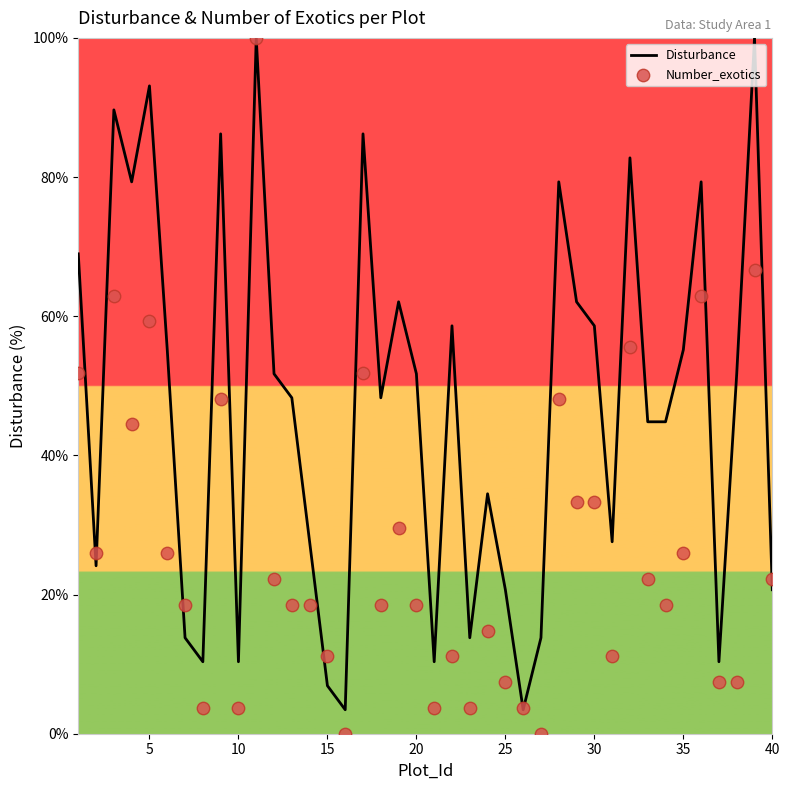

Is the value of Disturbance at 35 greater than the value of Number_exotics at 20?

No